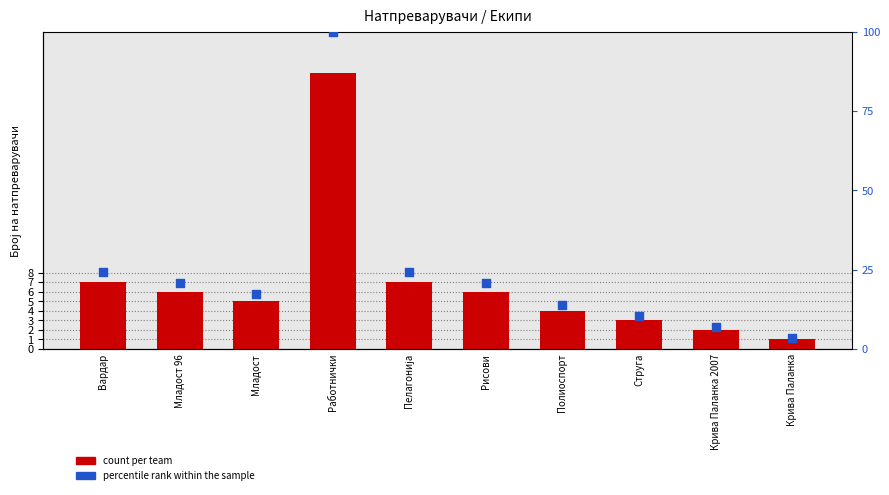

What is the total value across all series at Струга?

13.3